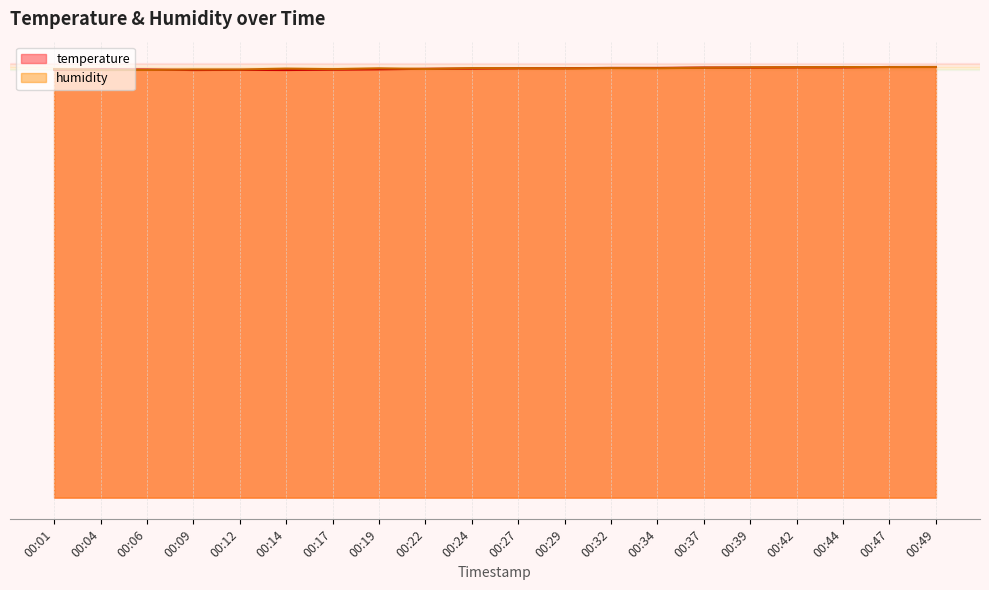

Which series has the widest spread of values?

temperature